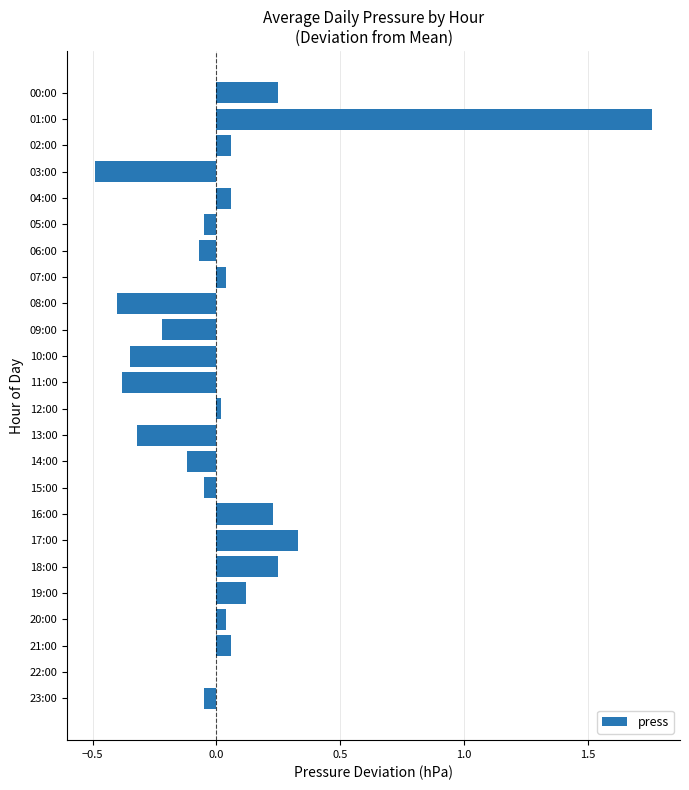

Count the number of categories in the chart.

24